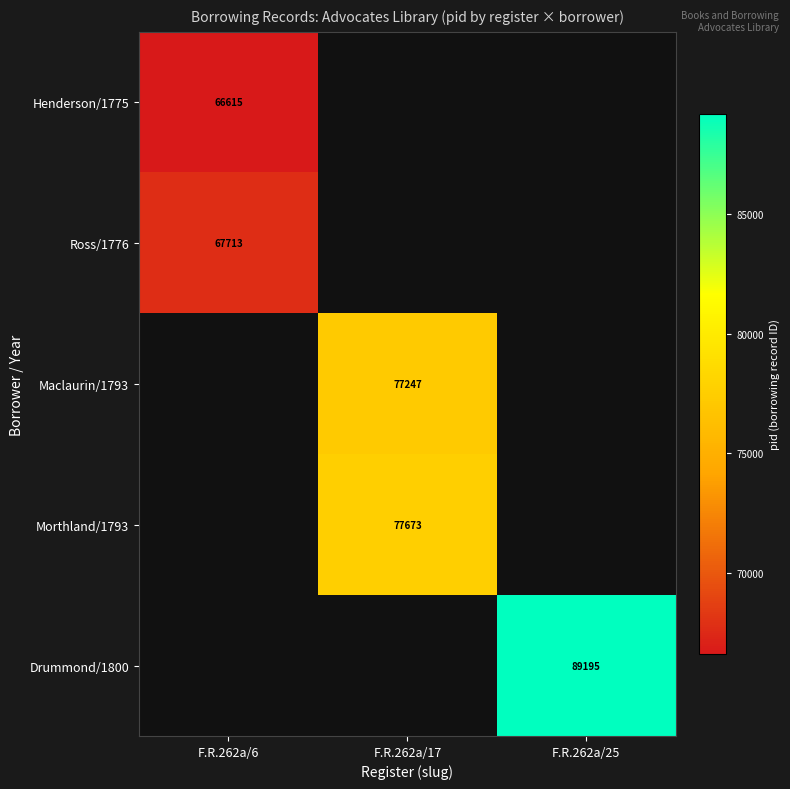

Count the number of categories in the chart.

3